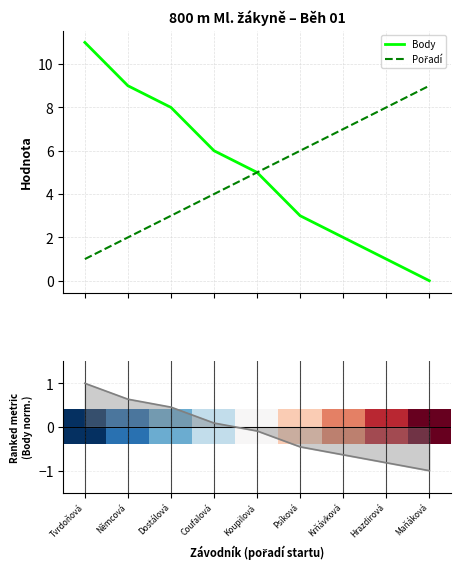

The value of Body at Dostálová is 13. True or false?

False